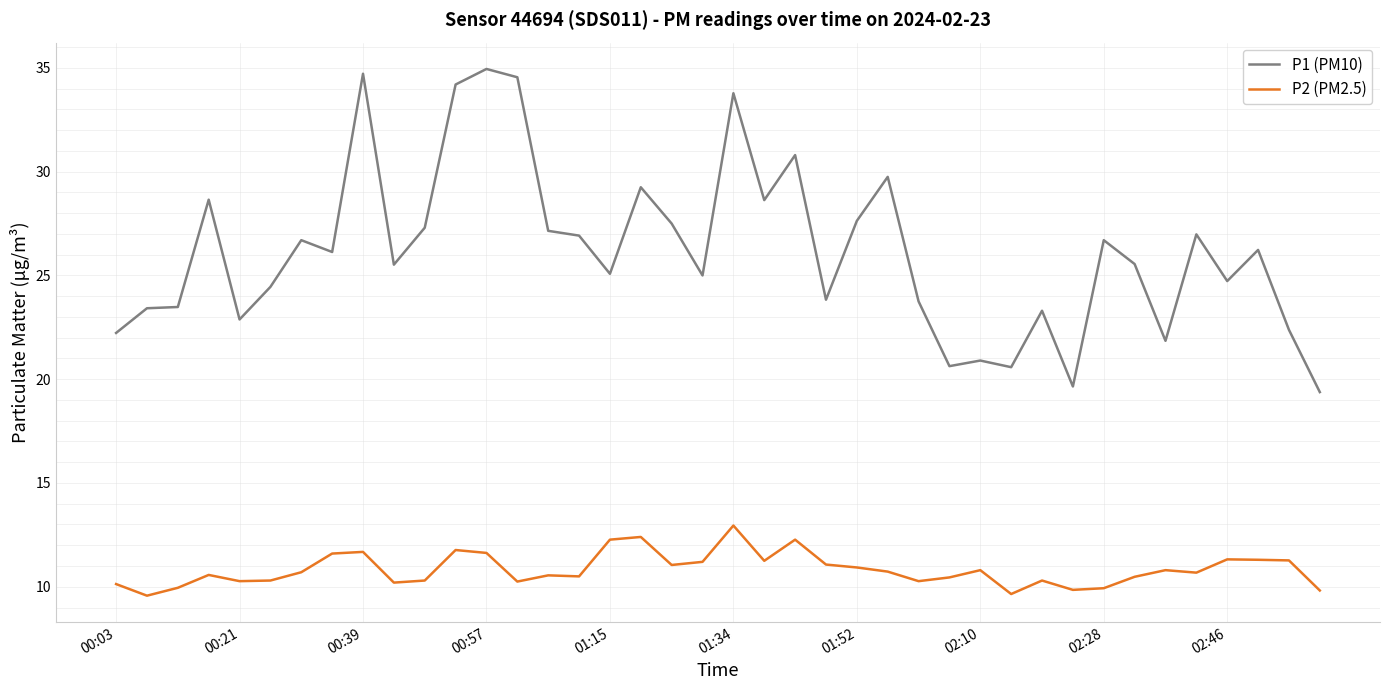

True or false: P1 (PM10) and P2 (PM2.5) cross at least once.

False